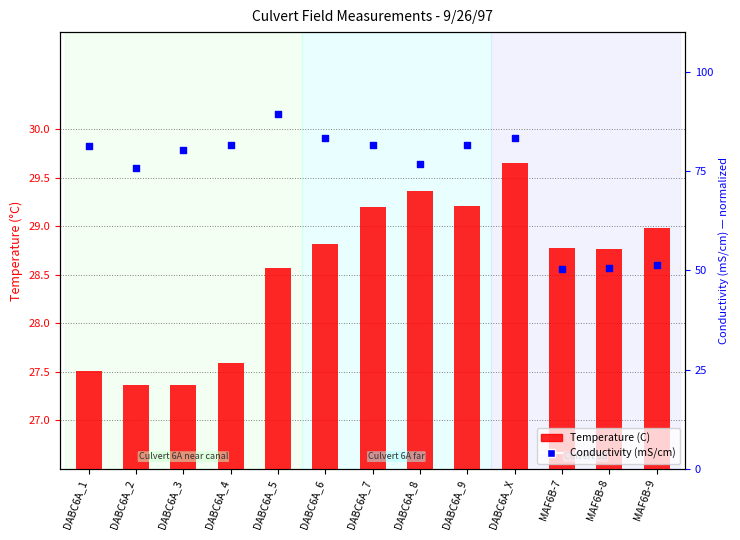

Which series has the widest spread of Y values?

Conductivity (mS/cm)